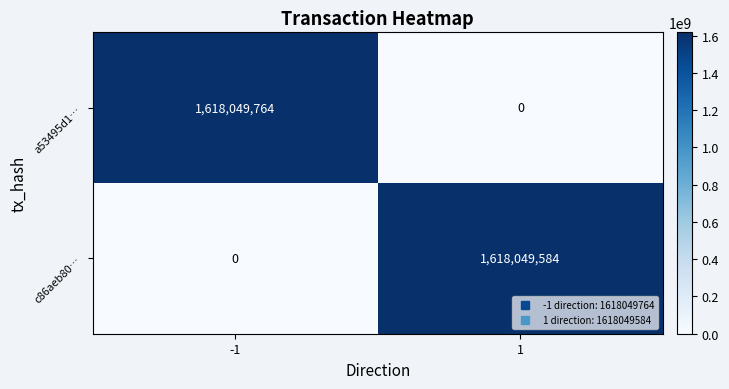

What is the average value of the c86aeb80… series?

809024792